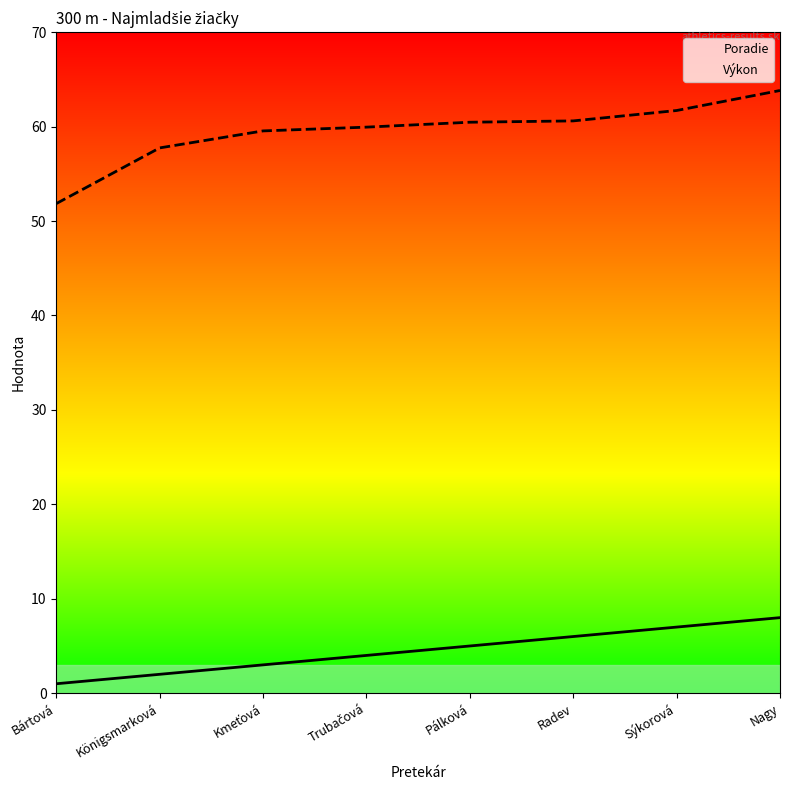

Reading right to left, extract all data points from this chart.

Poradie: Nagy=8.0	Sýkorová=7.0	Radev=6.0	Pálková=5.0	Trubačová=4.0	Kmeťová=3.0	Königsmarková=2.0	Bártová=1.0
Výkon: Nagy=63.8	Sýkorová=61.7	Radev=60.6	Pálková=60.5	Trubačová=59.9	Kmeťová=59.5	Königsmarková=57.7	Bártová=51.8